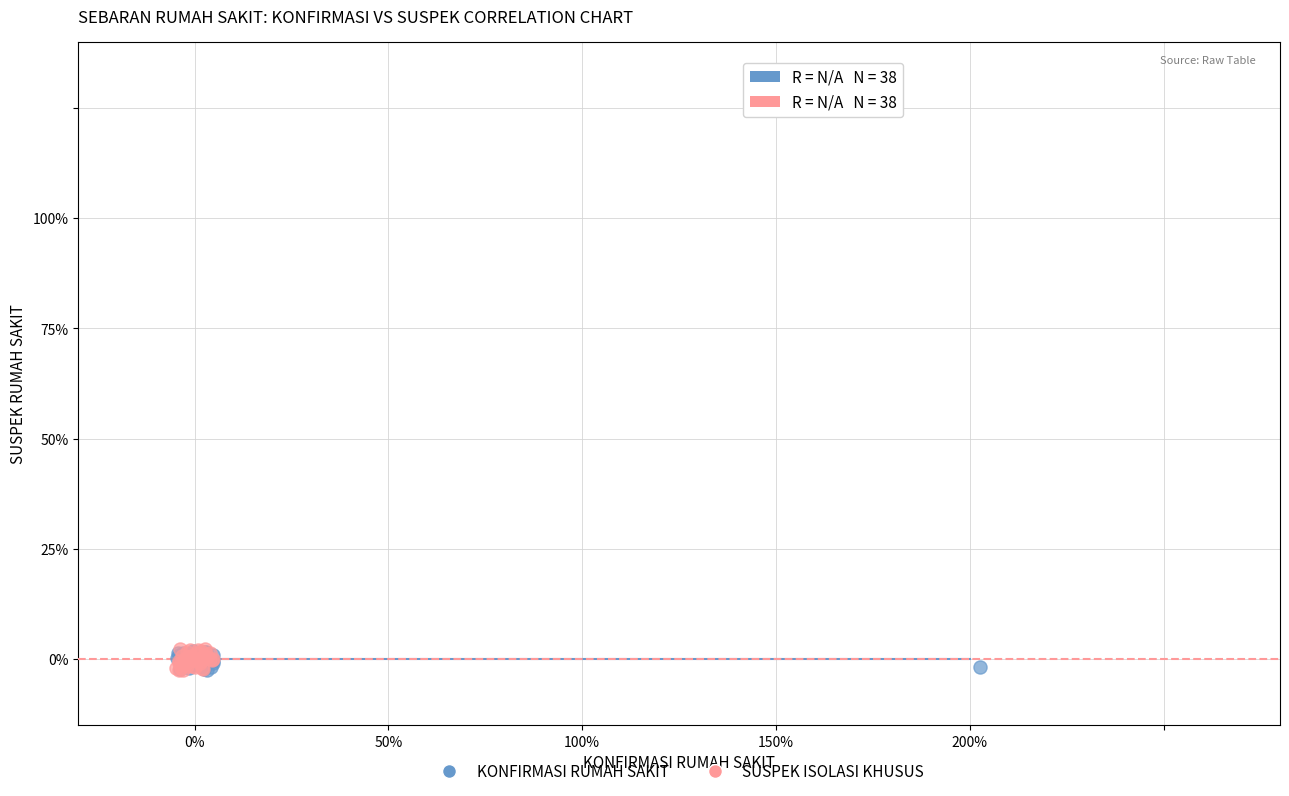

What are all the series names shown in the legend?

KONFIRMASI RUMAH SAKIT, SUSPEK ISOLASI KHUSUS